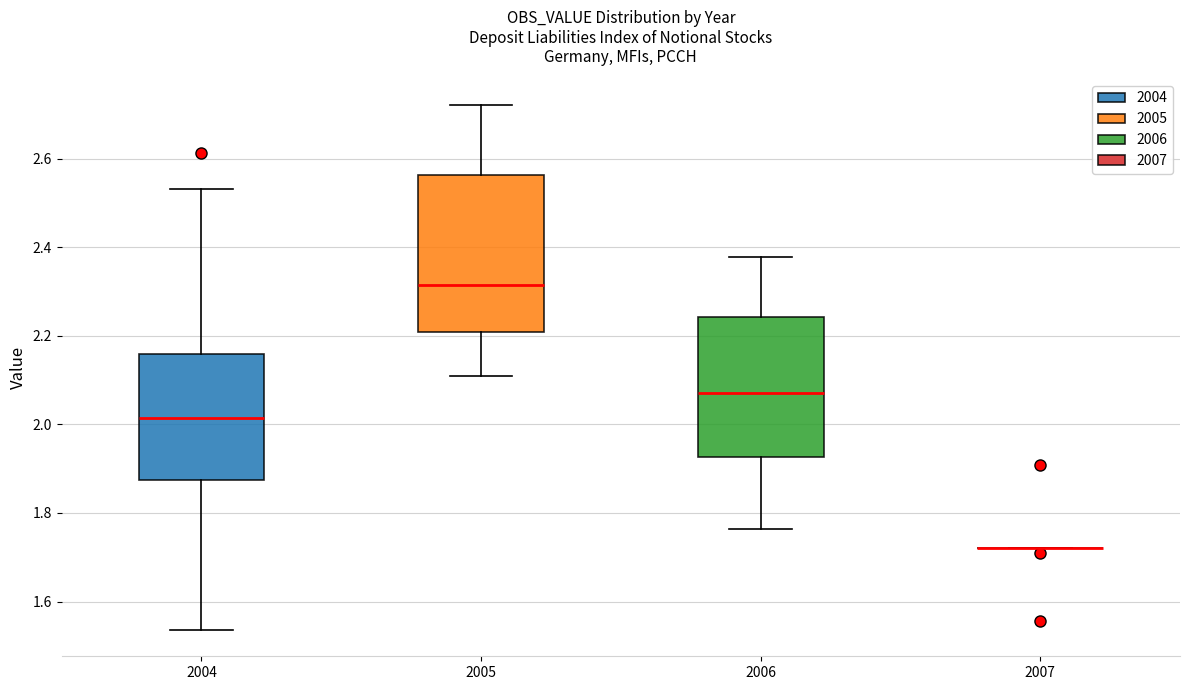

Comparing the boxes themselves (not the whiskers), which one is the tallest?

2005